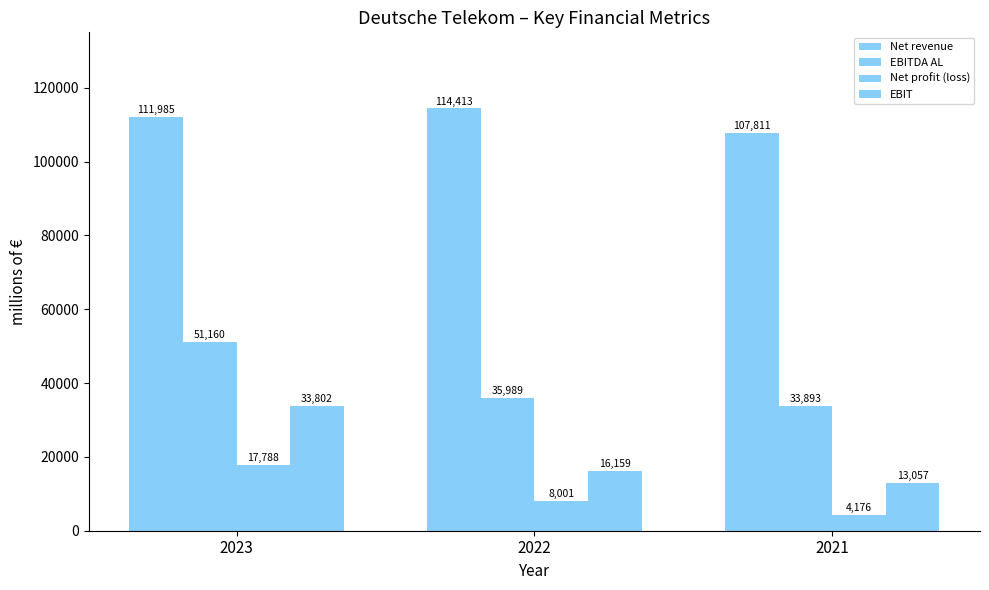

How many series are shown in this chart?

4